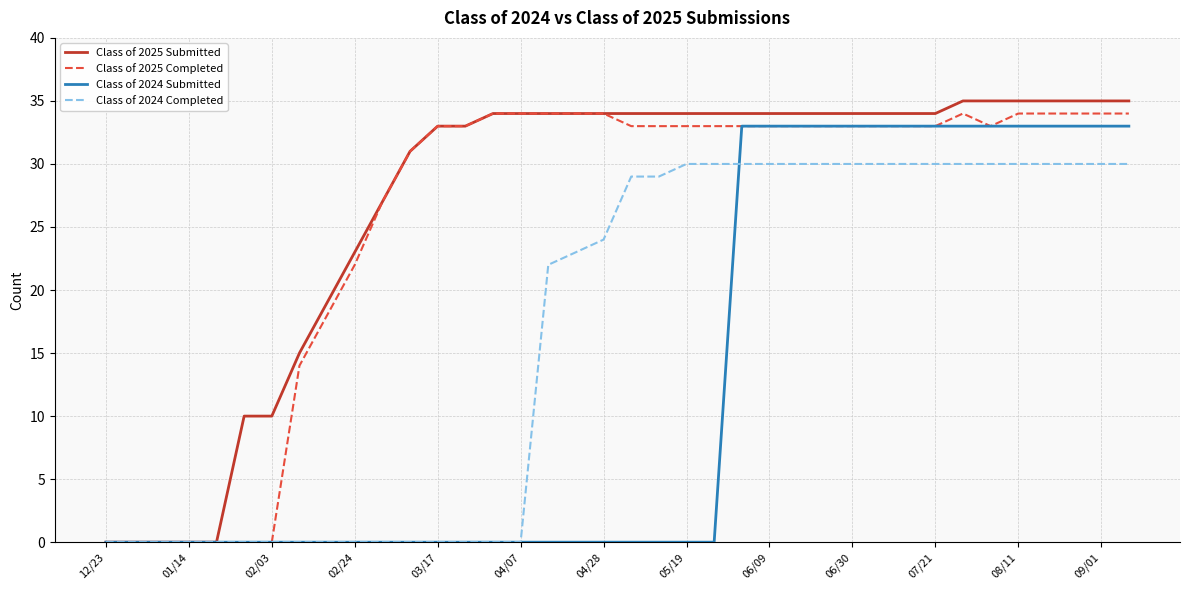

Which series has the largest range (max minus min)?

Class of 2025 Submitted